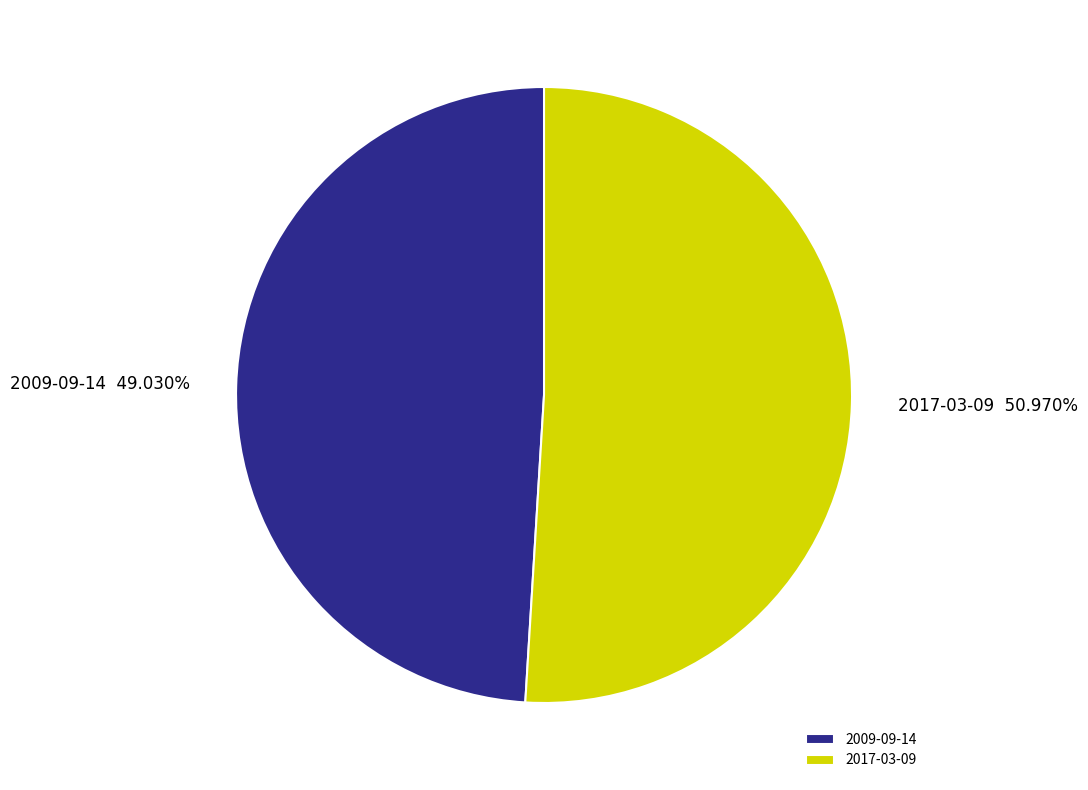

To the nearest percent, what is the difference between the 2017-03-09 and 2009-09-14 slice percentages?

2%